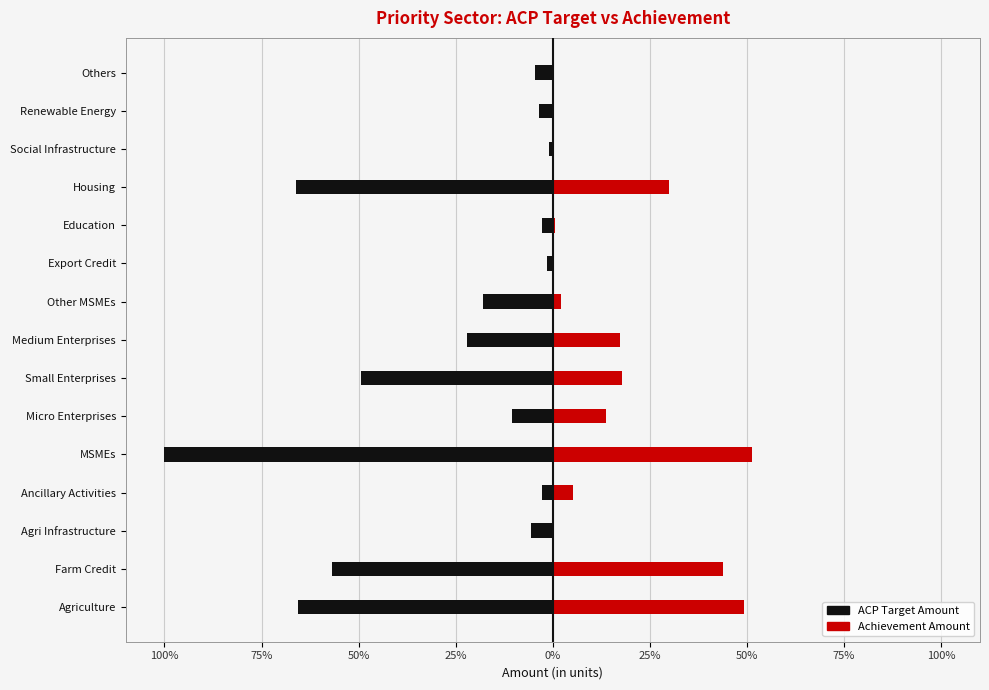

What is the value of the ACP Target Amount bar at the 3rd from the left?

-5.7